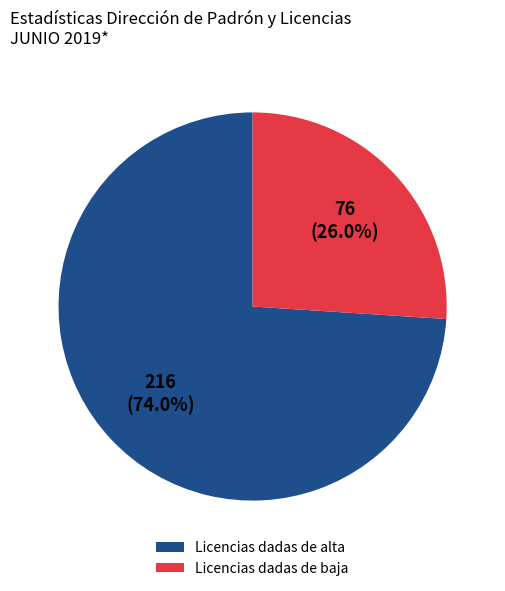

How many segments does this pie chart have?

2